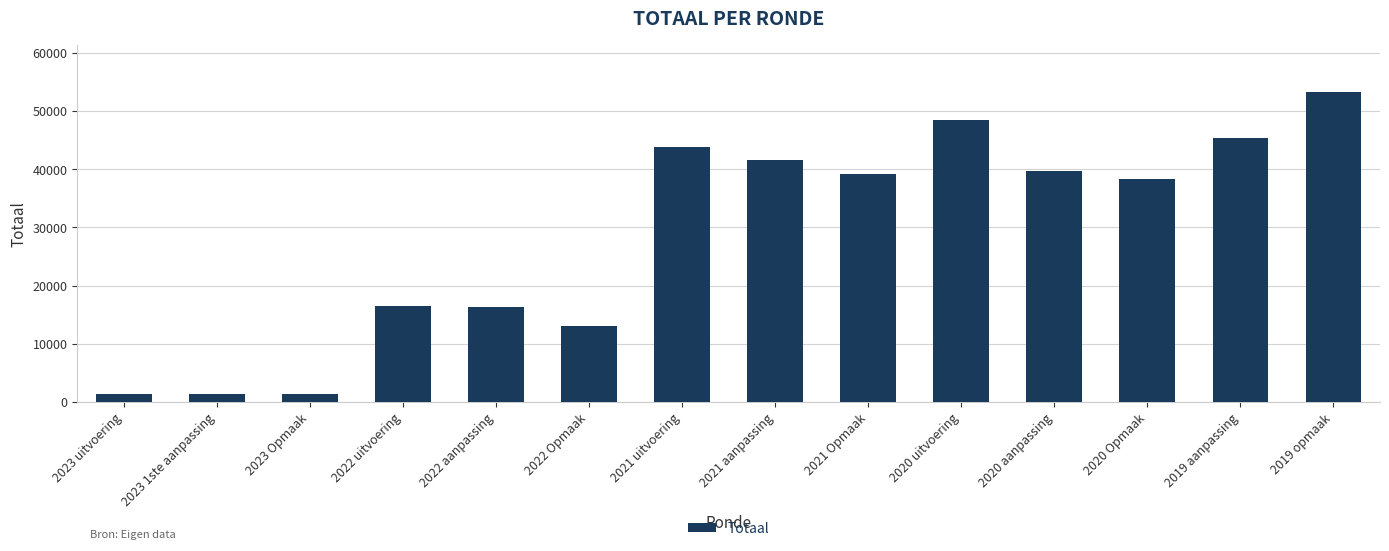

What is the label of the 11th bar from the left?

2020 aanpassing